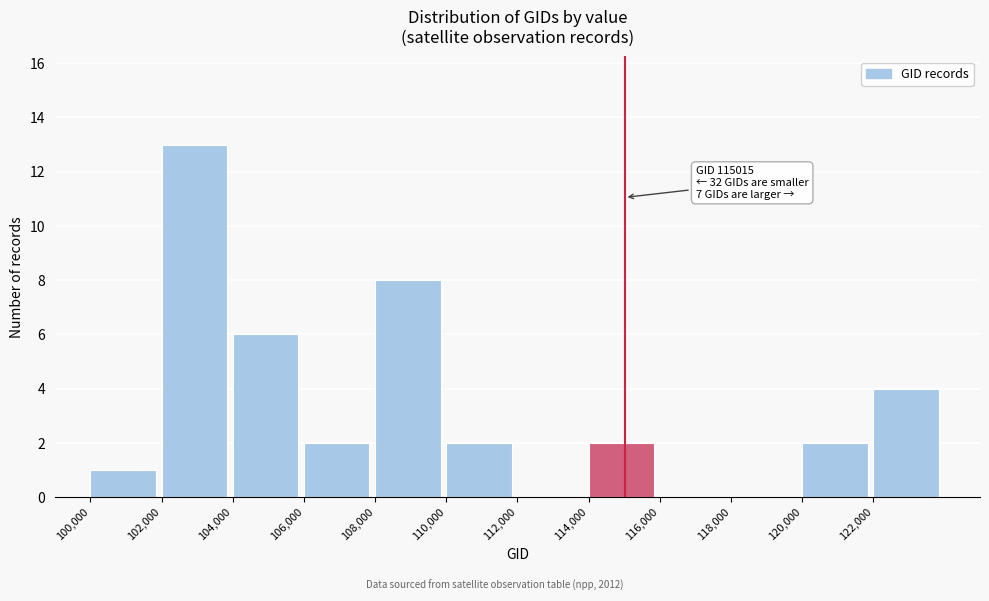

Over which range of the x-axis is the bar tallest?

102000 to 104000